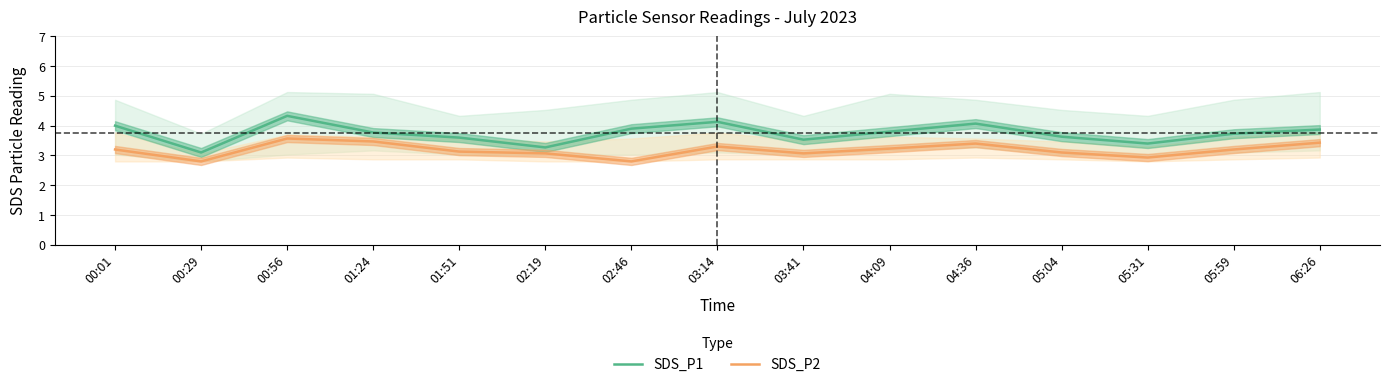

Reading right to left, list all the values displayed in this chart.

SDS_P1: 3.9	3.7	3.4	3.6	4.1	3.8	3.5	4.1	3.9	3.3	3.6	3.8	4.3	3.1	4.0
SDS_P2: 3.4	3.2	2.9	3.1	3.4	3.2	3.1	3.3	2.8	3.1	3.1	3.5	3.6	2.8	3.2